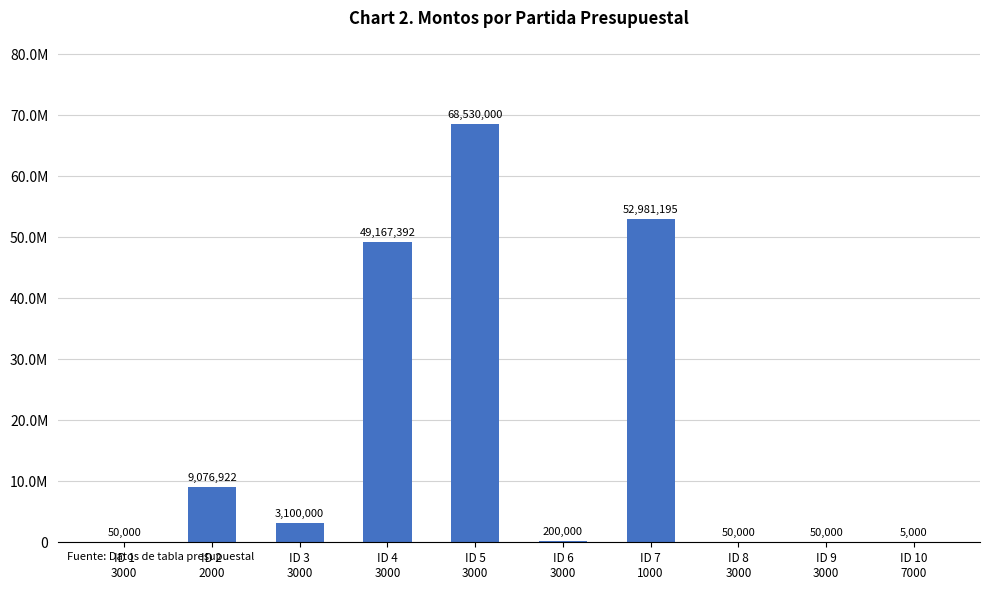

What is the smallest value displayed?

5000